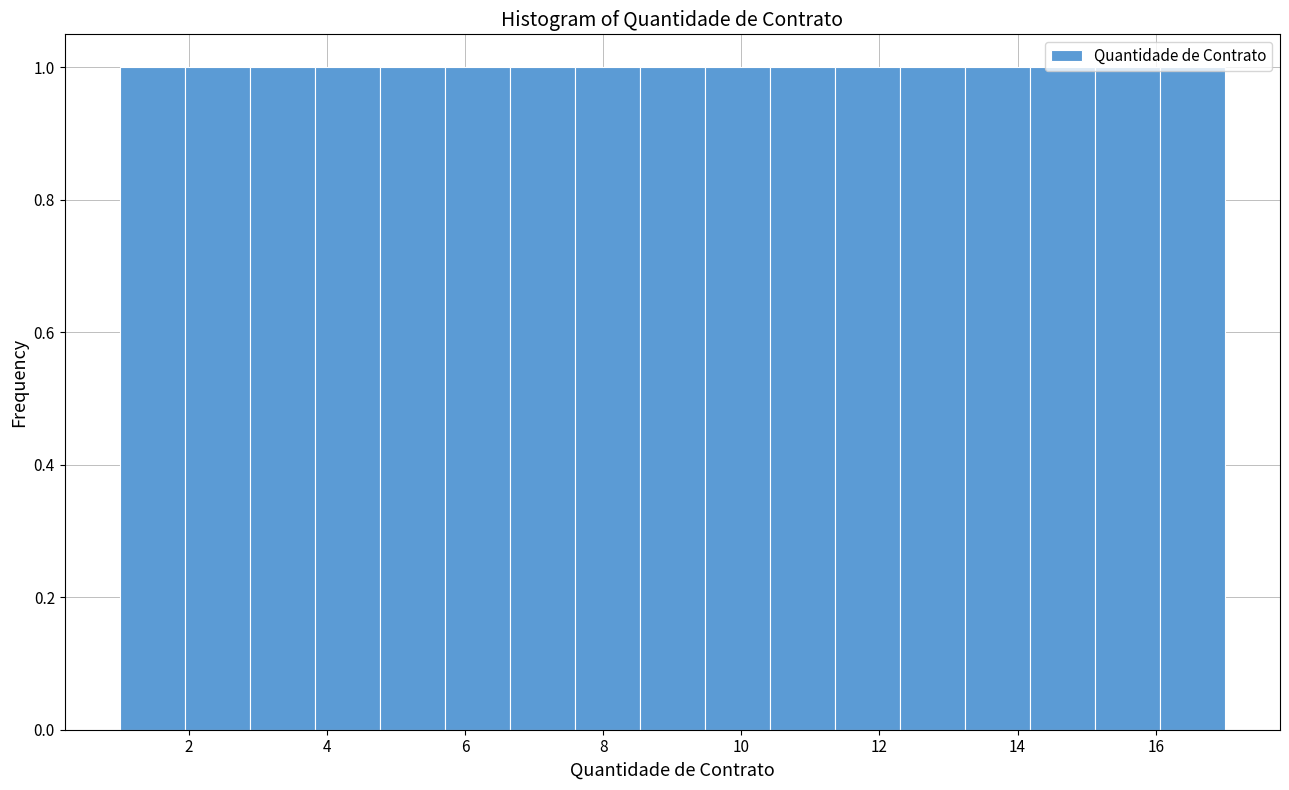

Reading left to right, transcribe this chart: for each bar, give the range it covers on the x-axis and its height. Neither the bar edges nor the heights are printed on the chart, so give them approximately, as read against the axes.

1.0 to 2.0: 1
2.0 to 2.8: 1
2.8 to 3.8: 1
3.8 to 4.8: 1
4.8 to 5.8: 1
5.8 to 6.6: 1
6.6 to 7.6: 1
7.6 to 8.6: 1
8.6 to 9.4: 1
9.4 to 10.4: 1
10.4 to 11.4: 1
11.4 to 12.2: 1
12.2 to 13.2: 1
13.2 to 14.2: 1
14.2 to 15.2: 1
15.2 to 16.0: 1
16.0 to 17.0: 1